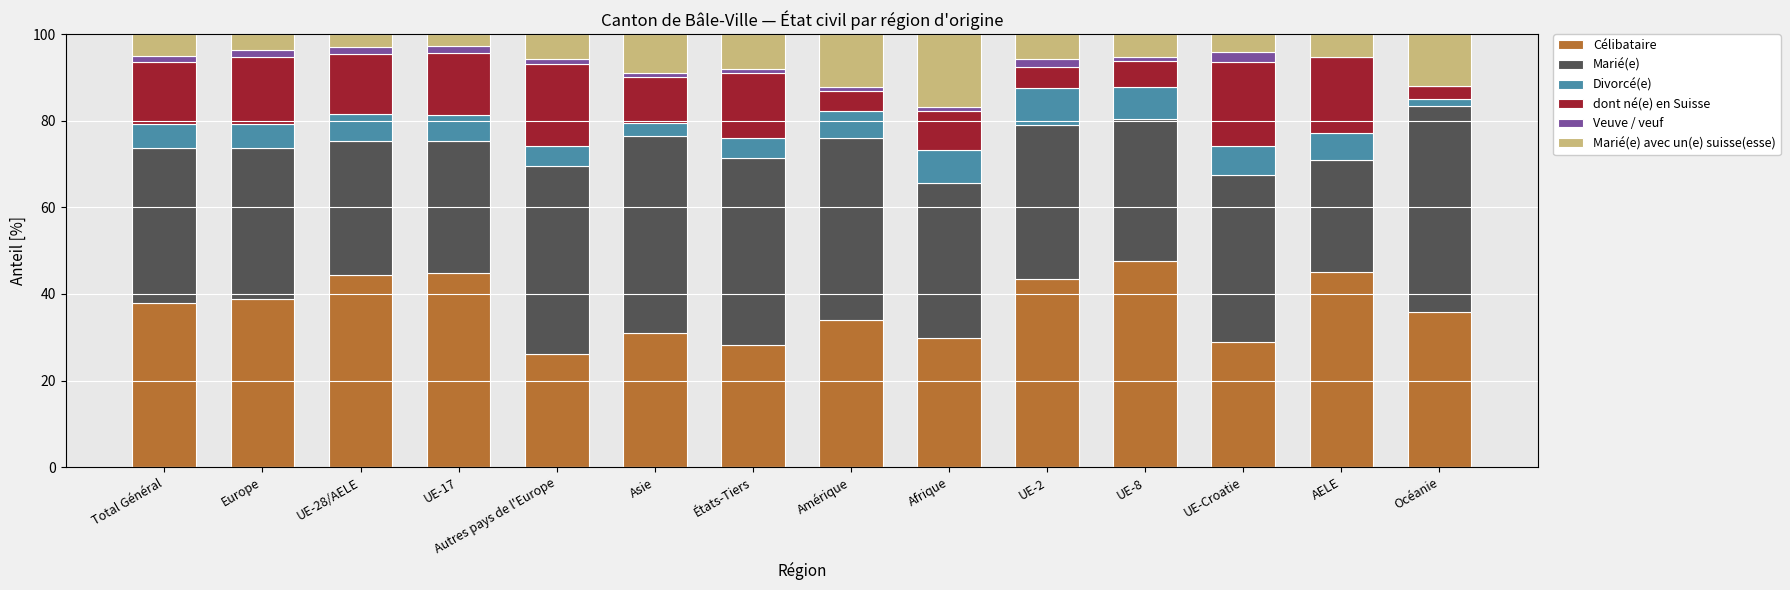

What is the total value across all series at AELE?

100.0